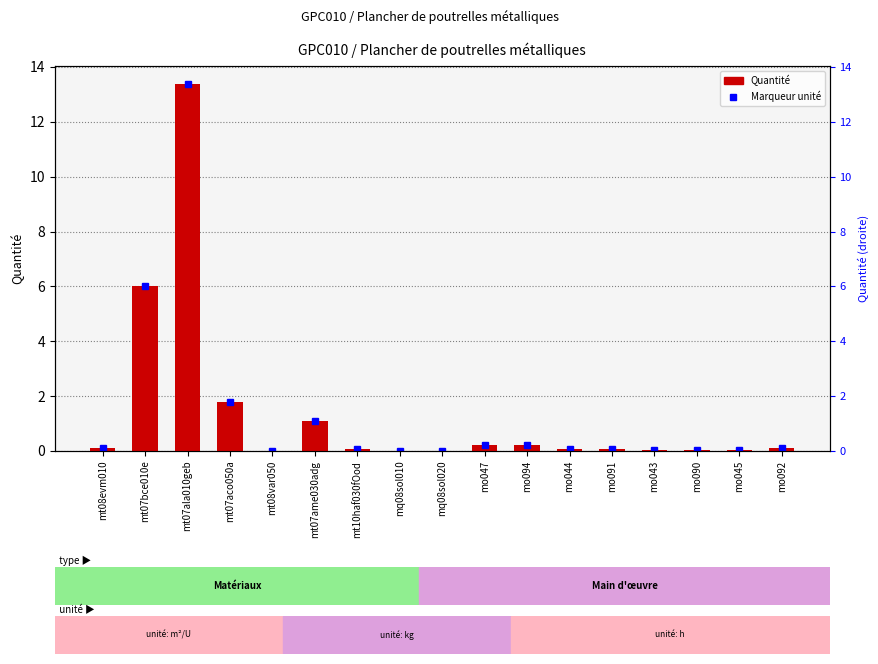

What is the label of the 11th bar from the left?

mo094